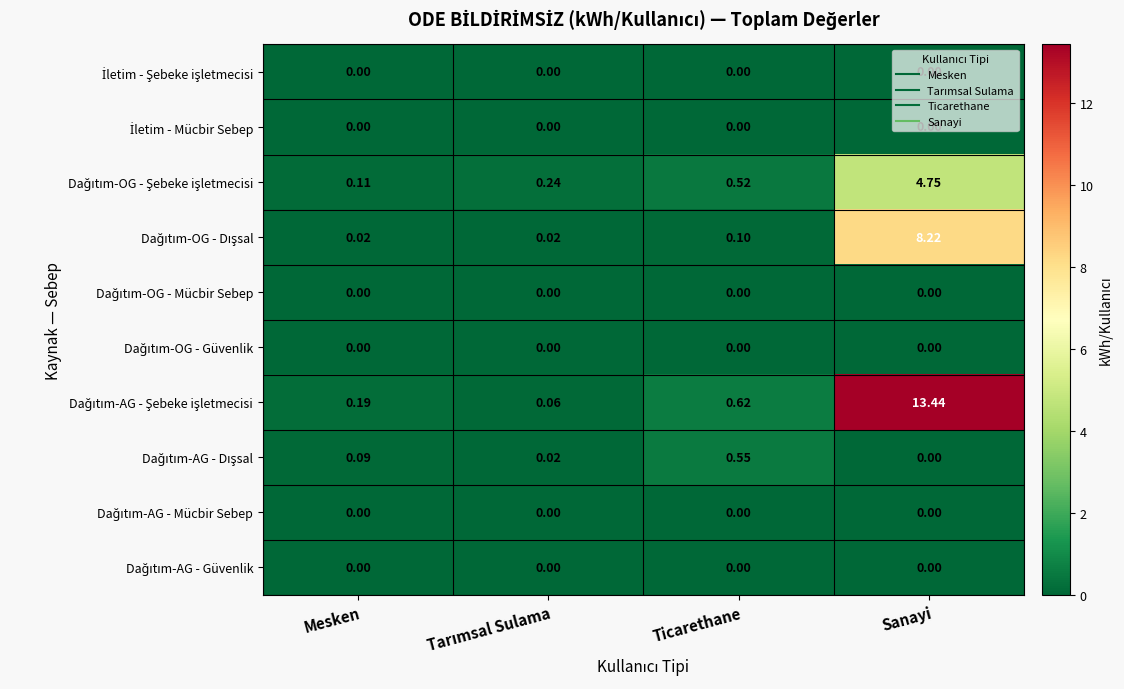

How many categories are shown in the chart?

4